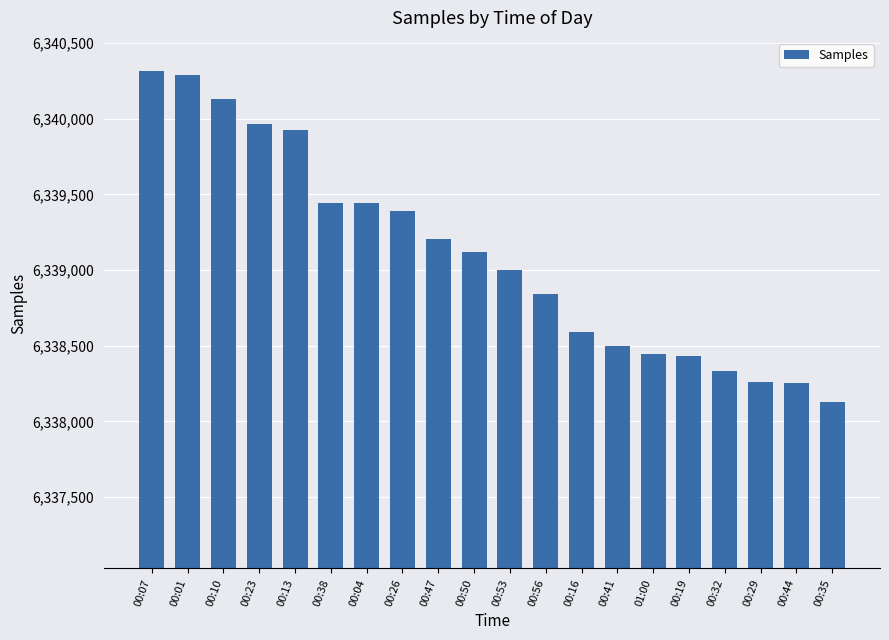

What is the minimum value shown in the chart?

6338125